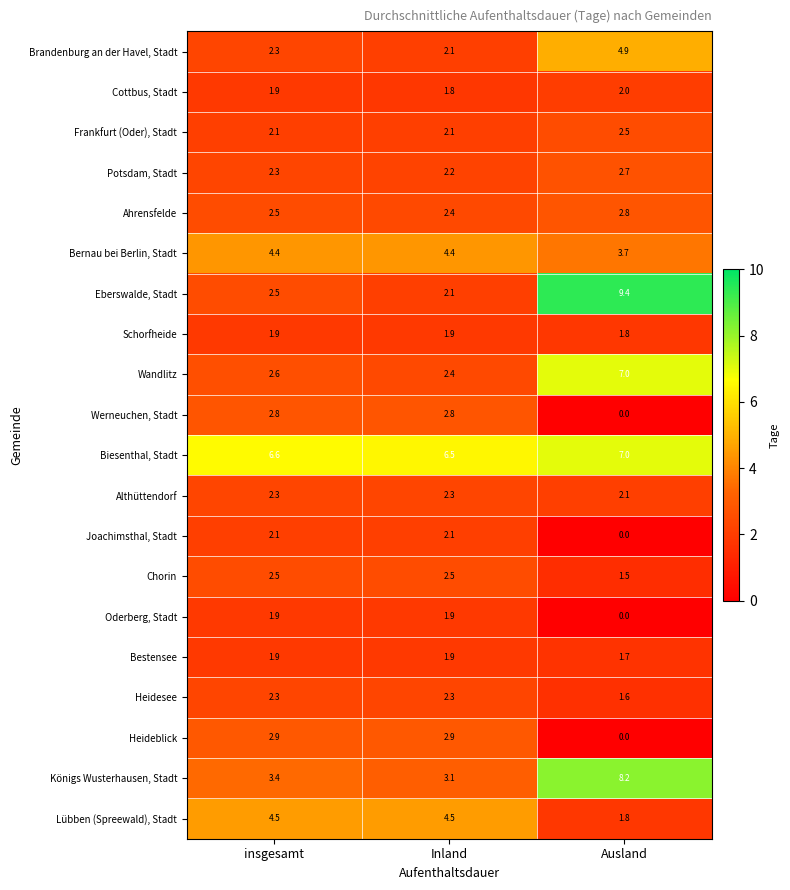

Is it true that Wandlitz equals 0.8 at Inland?

False